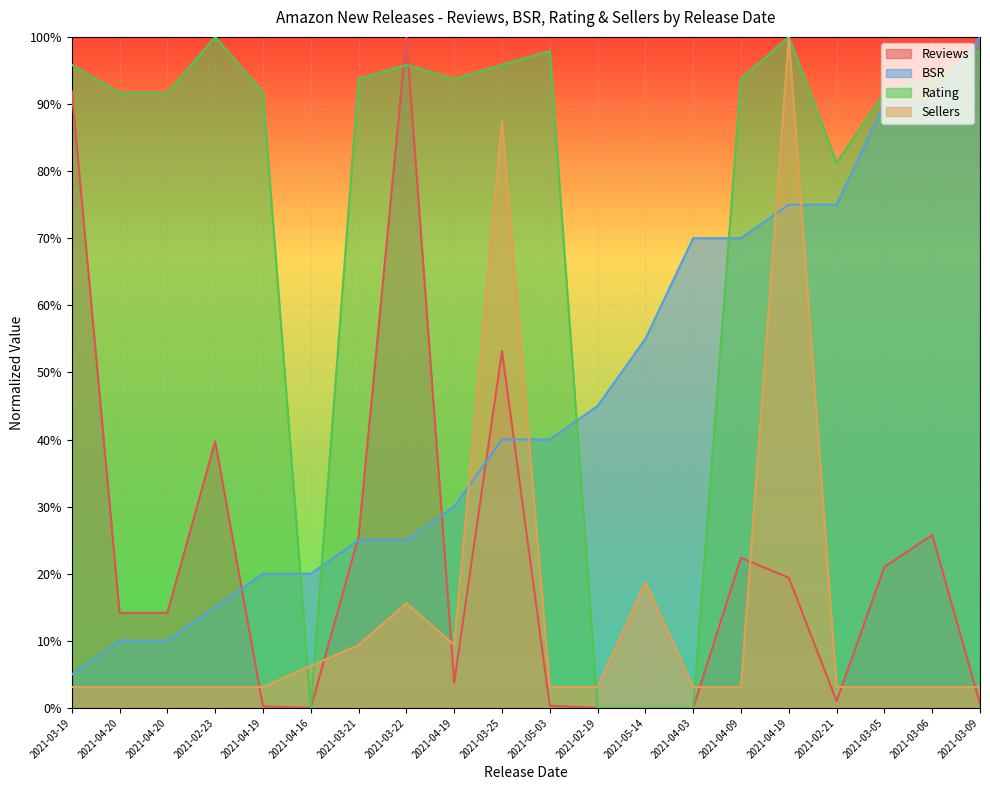

Which category has the lowest value in the BSR series?

2021-03-19